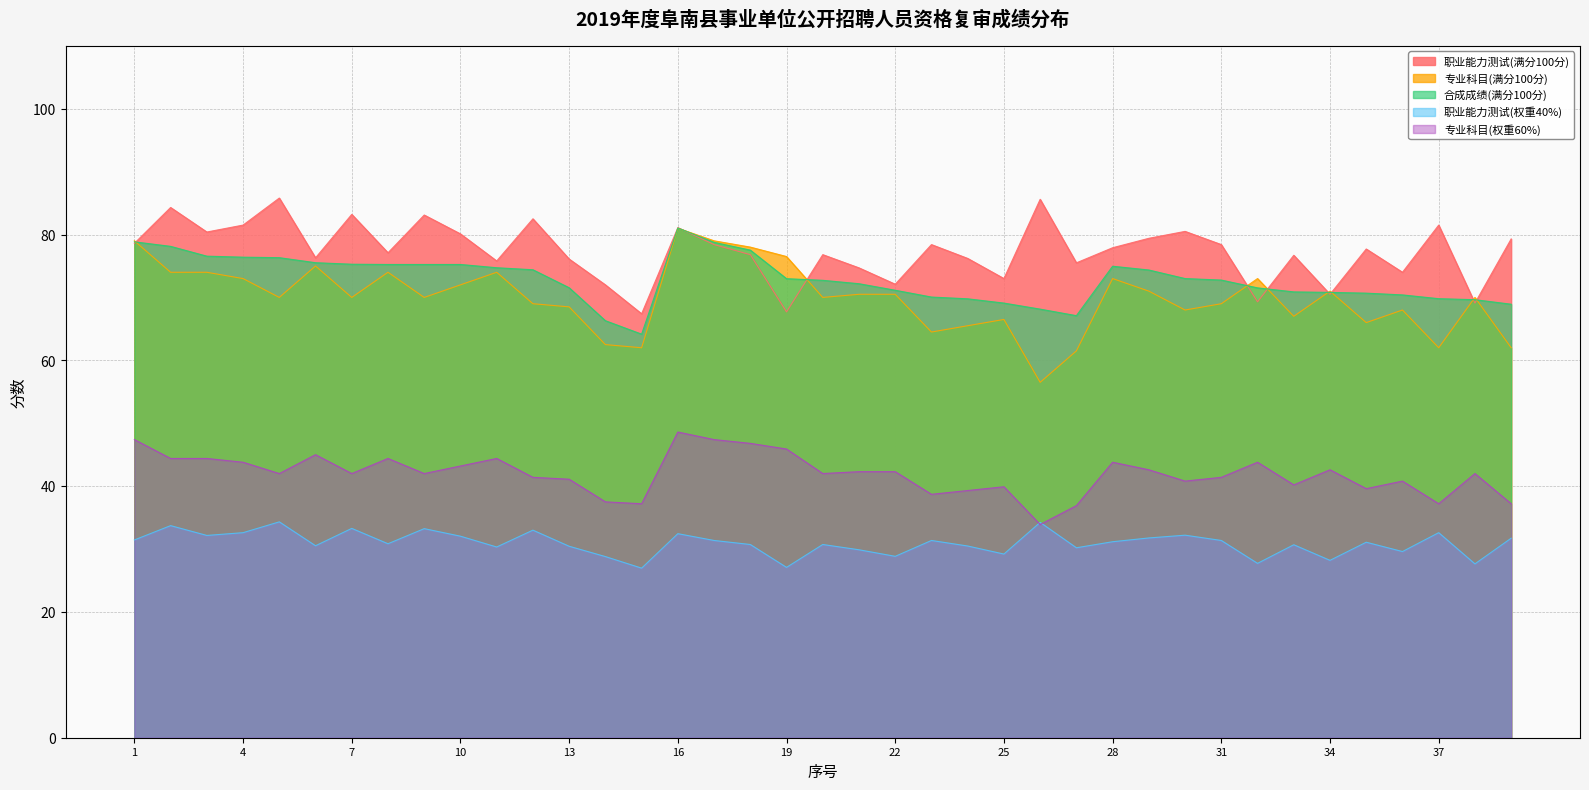

How many lines are shown in the chart?

5